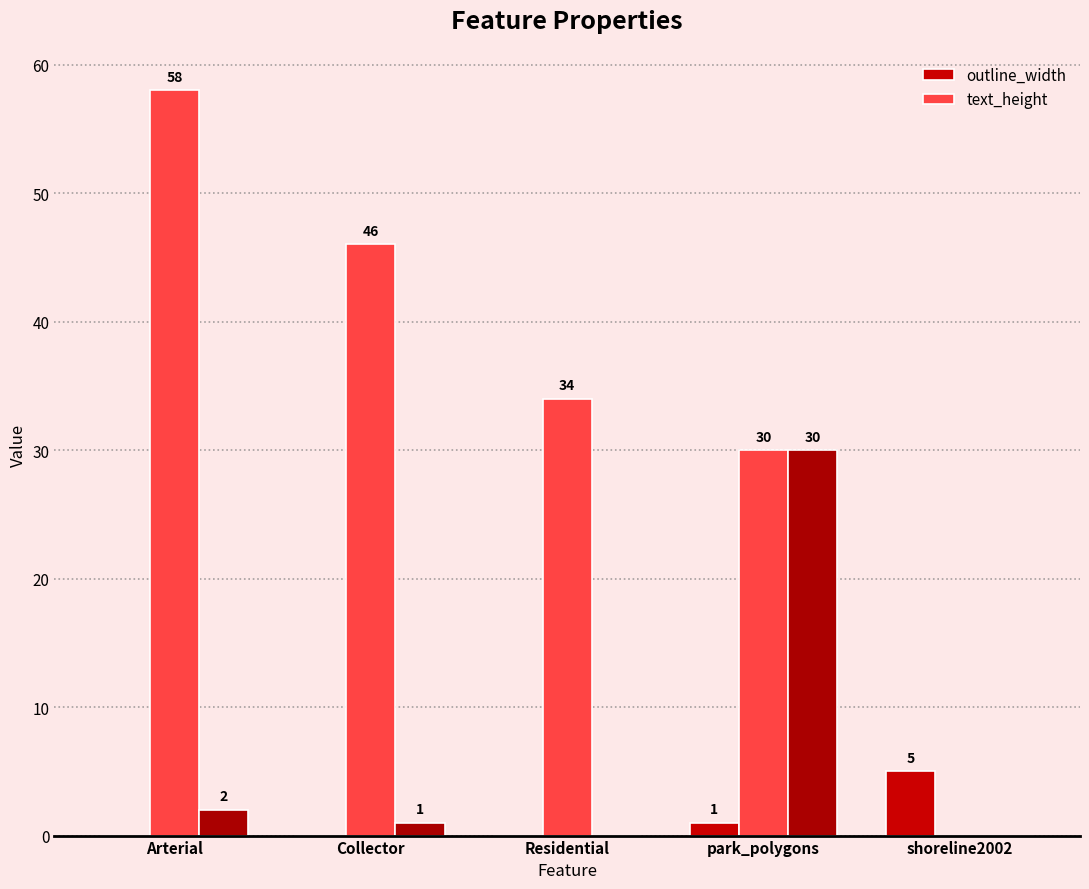

How many values in the text_height series are below 34?

2